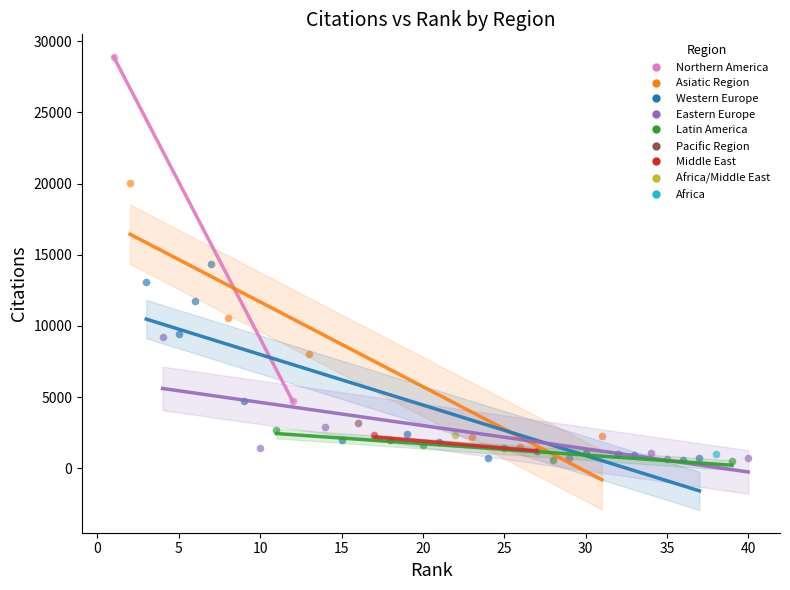

What are all the series names shown in the legend?

Northern America, Asiatic Region, Western Europe, Eastern Europe, Latin America, Pacific Region, Middle East, Africa/Middle East, Africa